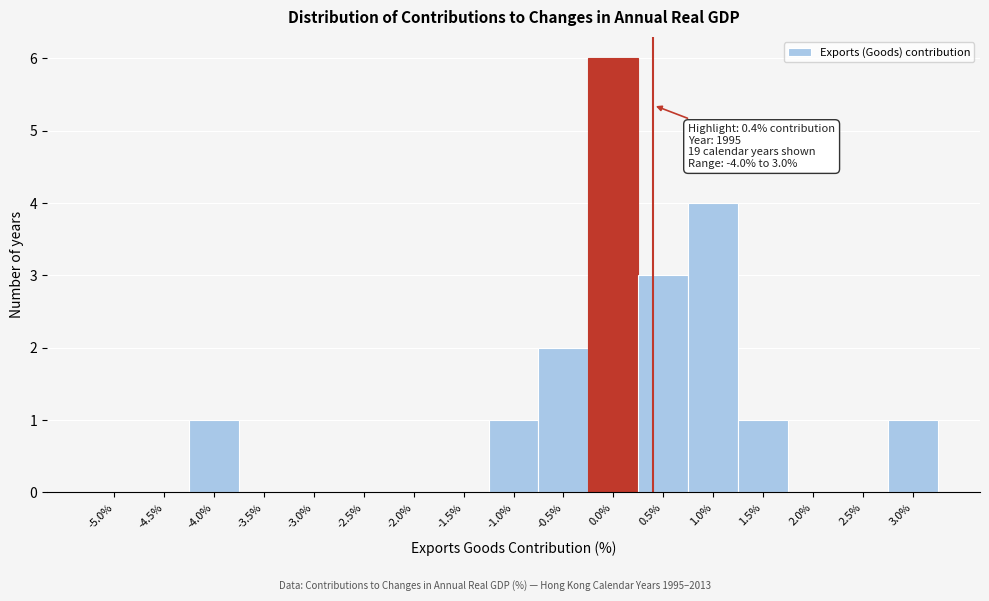

Reading left to right, what are all the values shown in this chart?

-5.0%=0	-4.5%=0	-4.0%=1	-3.5%=0	-3.0%=0	-2.5%=0	-2.0%=0	-1.5%=0	-1.0%=1	-0.5%=2	0.0%=6	0.5%=3	1.0%=4	1.5%=1	2.0%=0	2.5%=0	3.0%=1